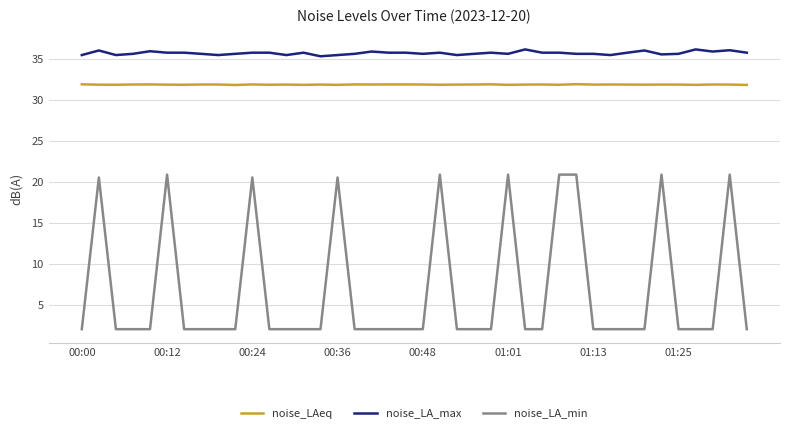

Rank the series by their maximum value, from highest to lowest.

noise_LA_max, noise_LAeq, noise_LA_min